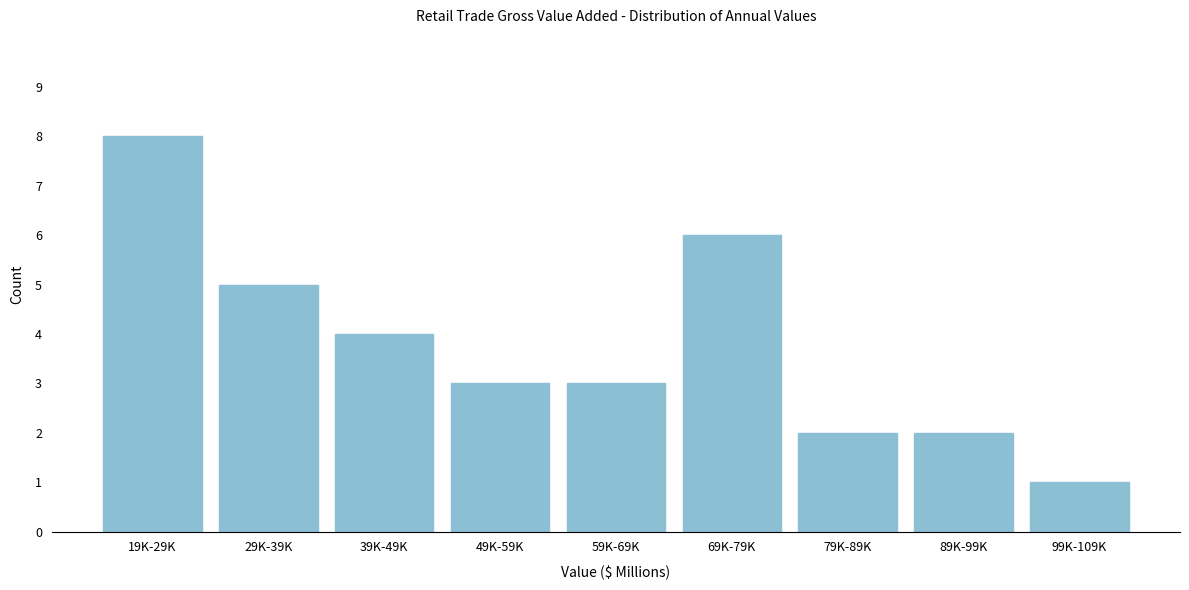

Reading right to left, what are all the values shown in this chart?

1	2	2	6	3	3	4	5	8